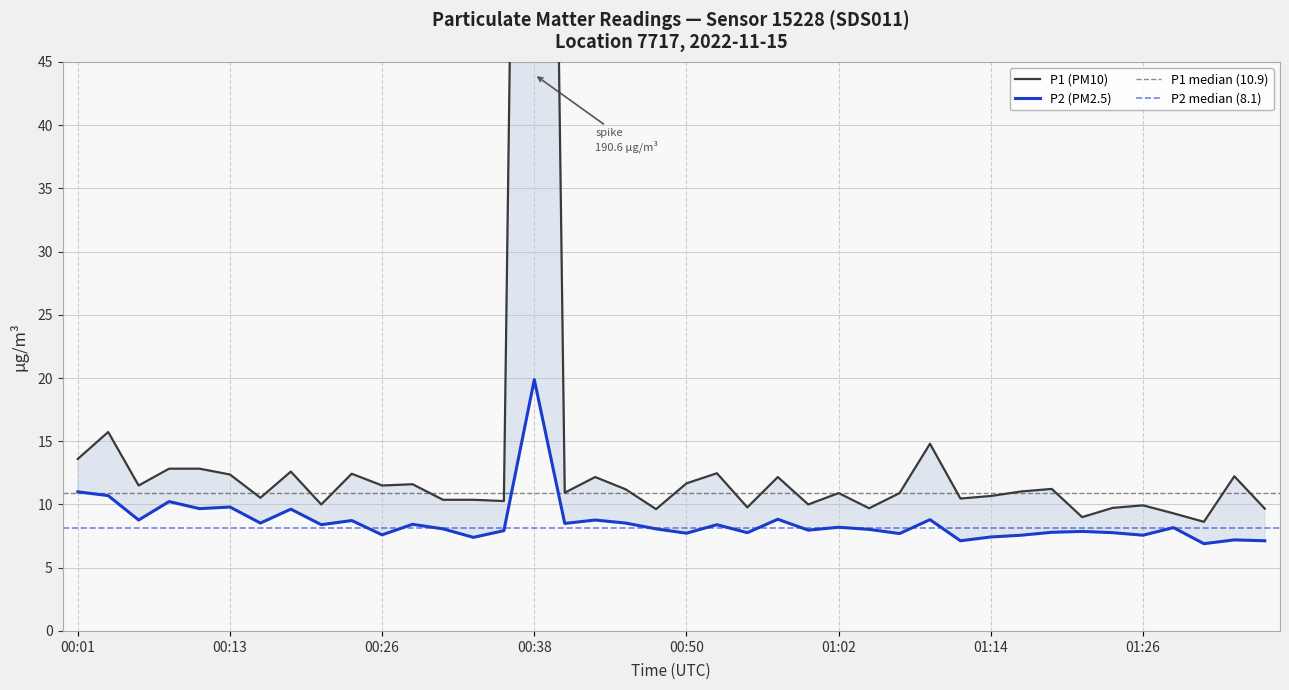

What is the average value of the P1 (PM10) series?

15.7